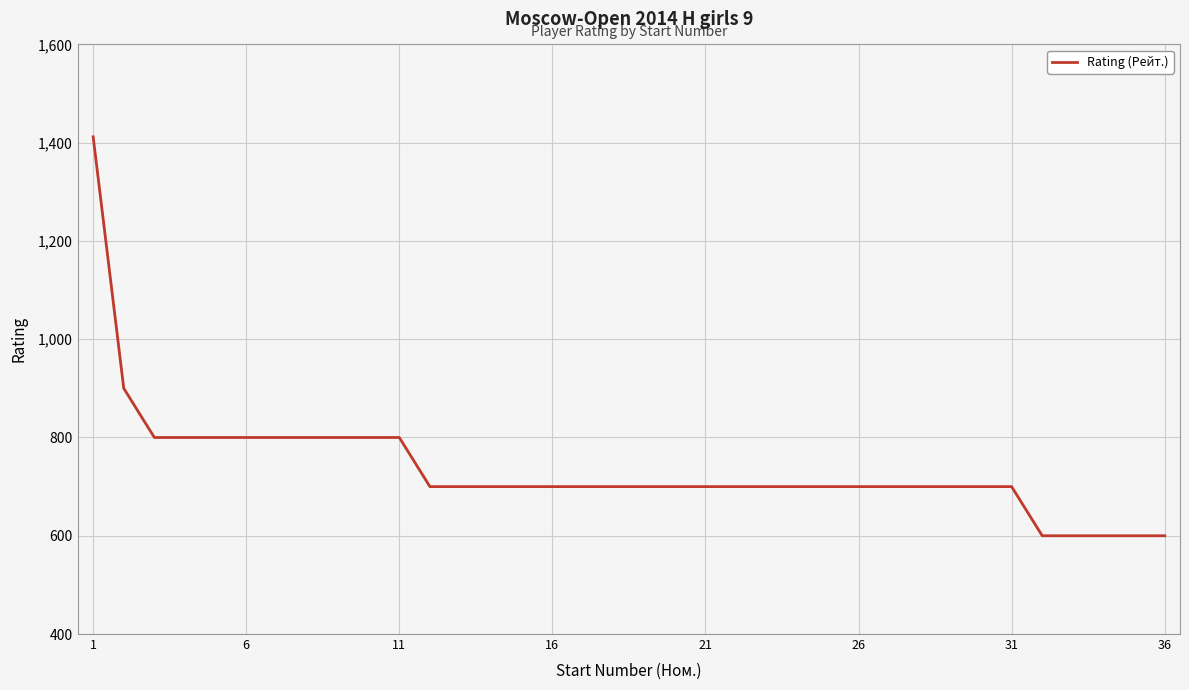

Reading left to right, extract all data points from this chart.

1412	900	800	800	800	800	800	800	800	800	800	700	700	700	700	700	700	700	700	700	700	700	700	700	700	700	700	700	700	700	700	600	600	600	600	600